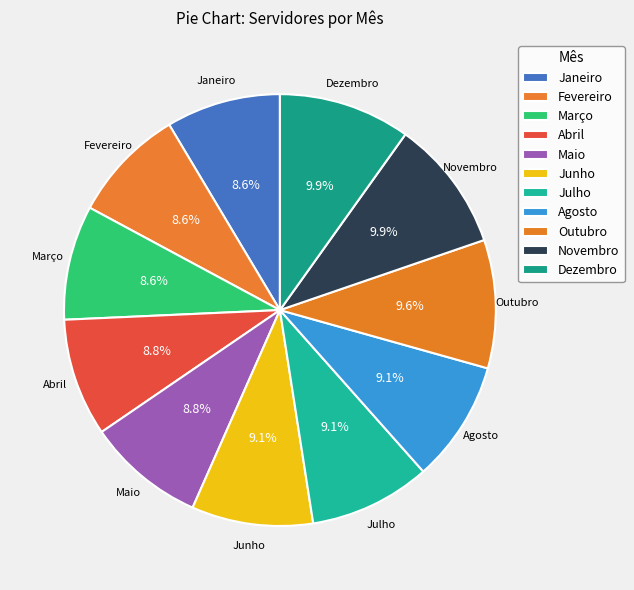

What percentage is the Dezembro slice, to the nearest percent?

10%